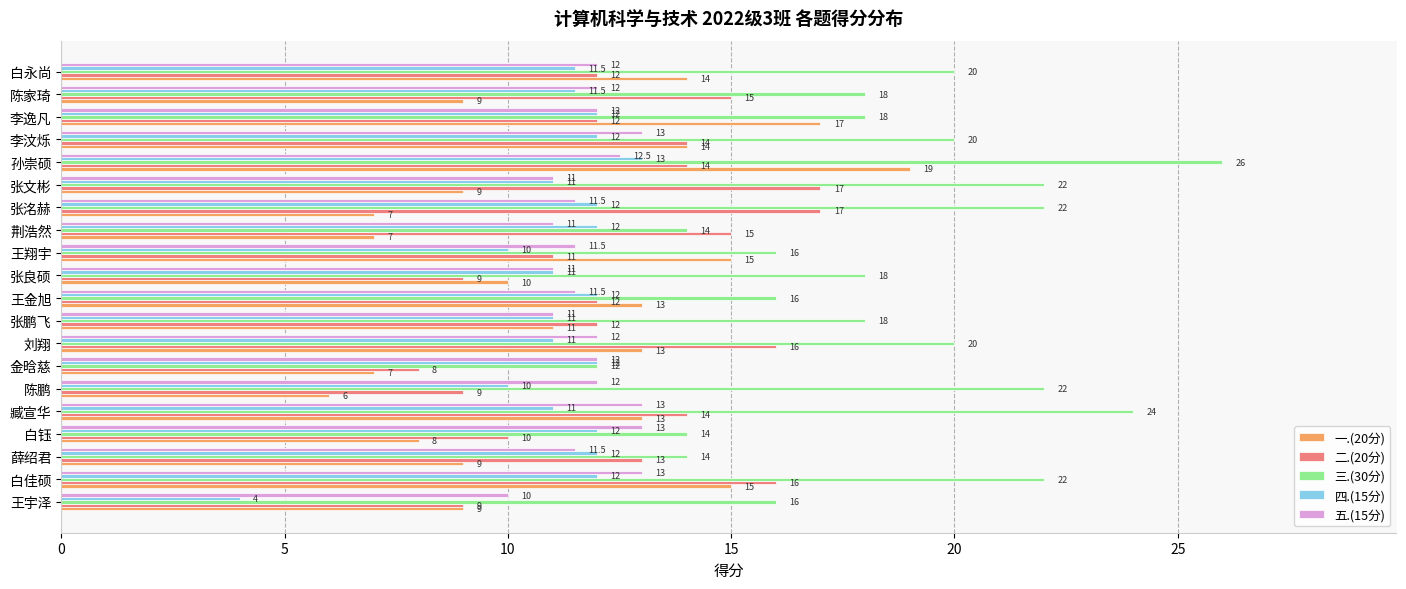

What is the average value of the 四.(15分) series?

11.2